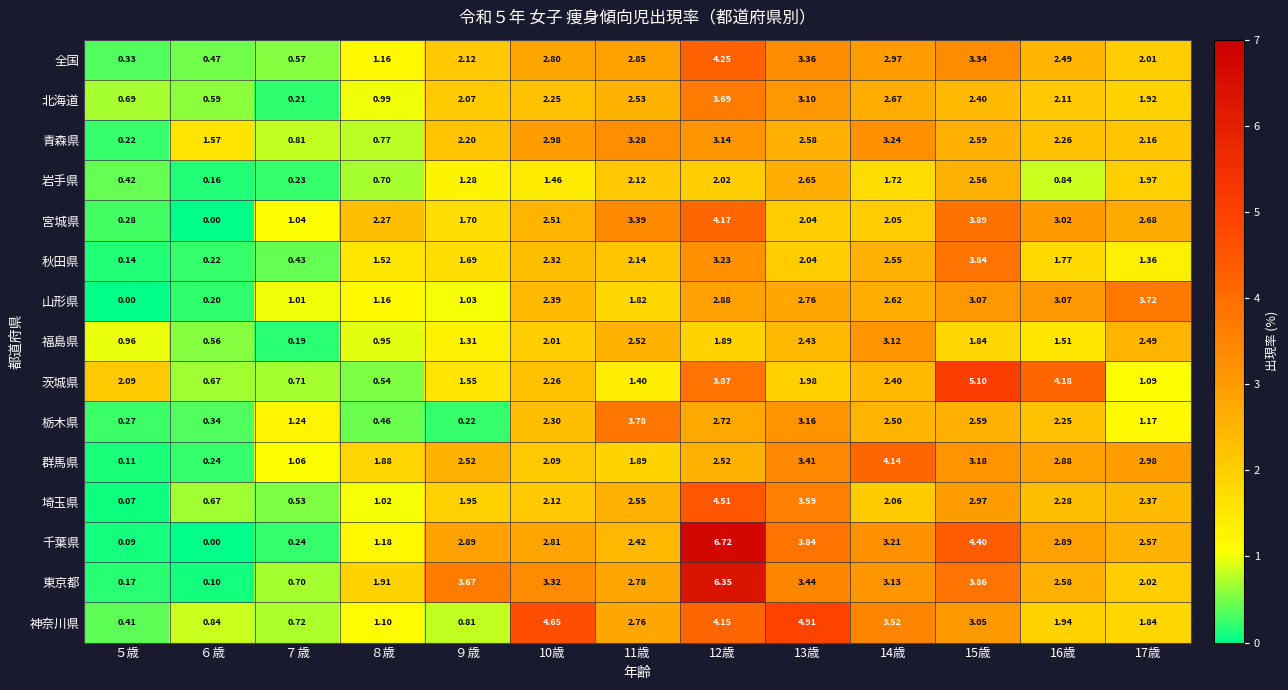

Between ６歳 and 14歳, which series saw the biggest shift?

群馬県